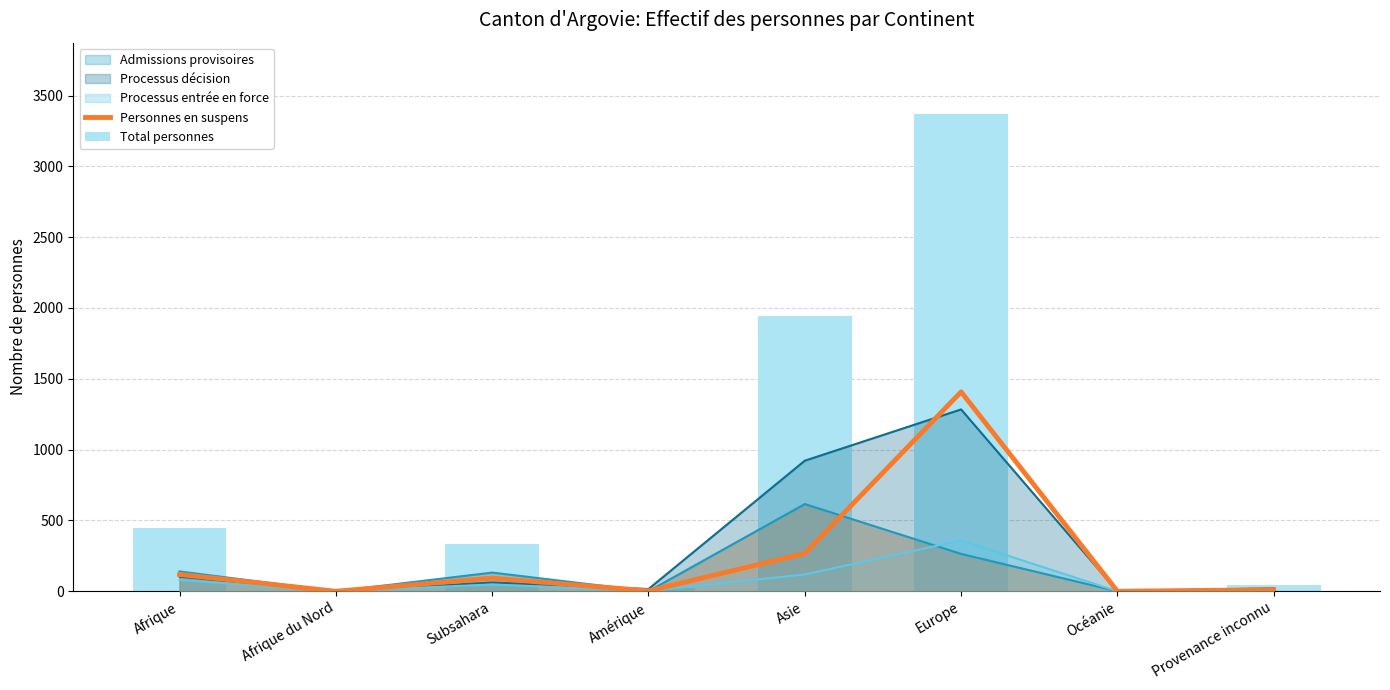

Does the chart contain stacked bars?

No